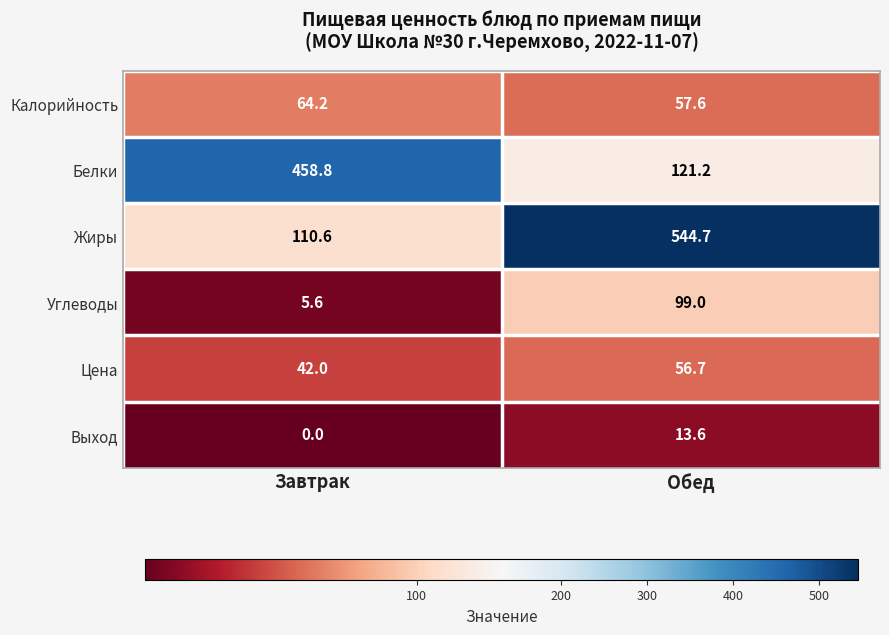

What is the minimum value for Жиры?

110.6